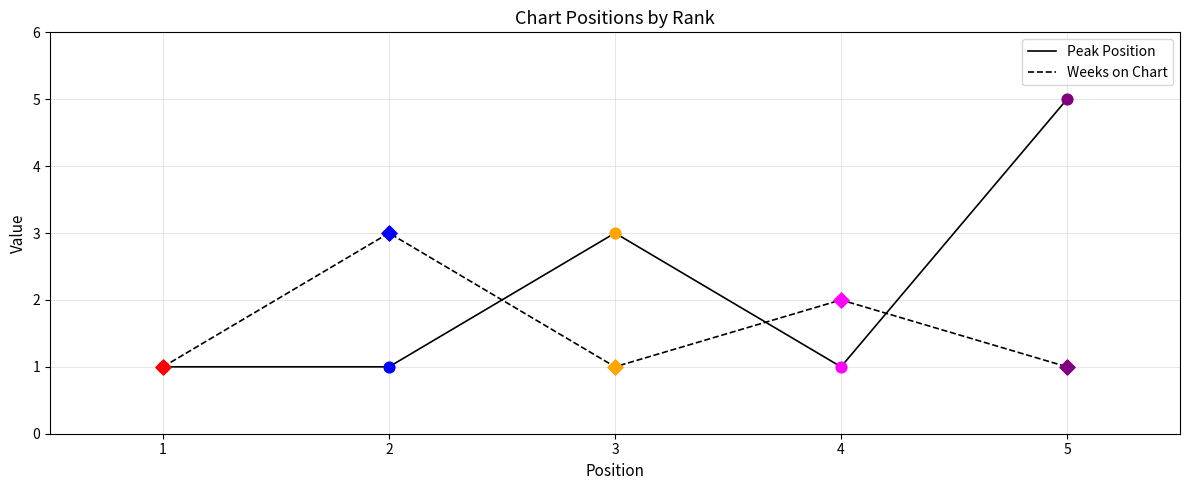

What are all the series names shown in the legend?

Peak Position, Weeks on Chart